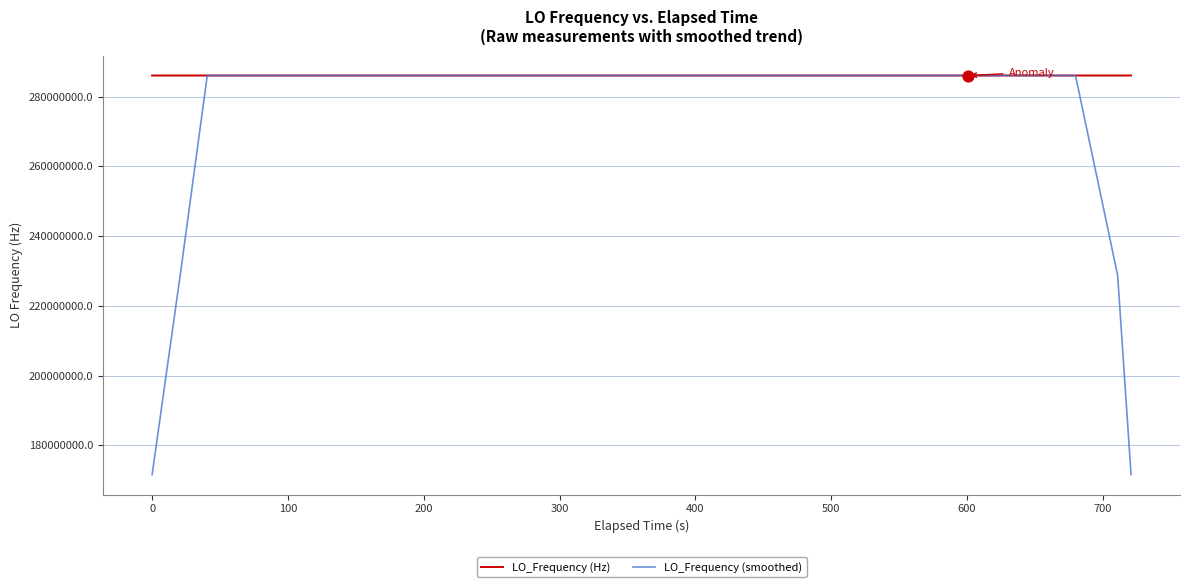

Which series has the widest spread of values?

LO_Frequency (smoothed)